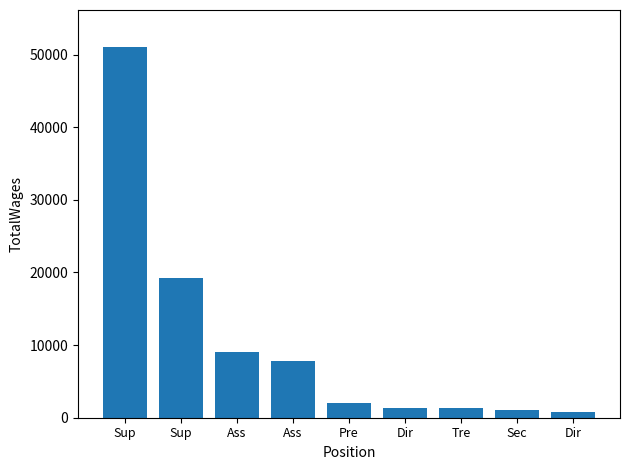

How many series are shown in this chart?

1